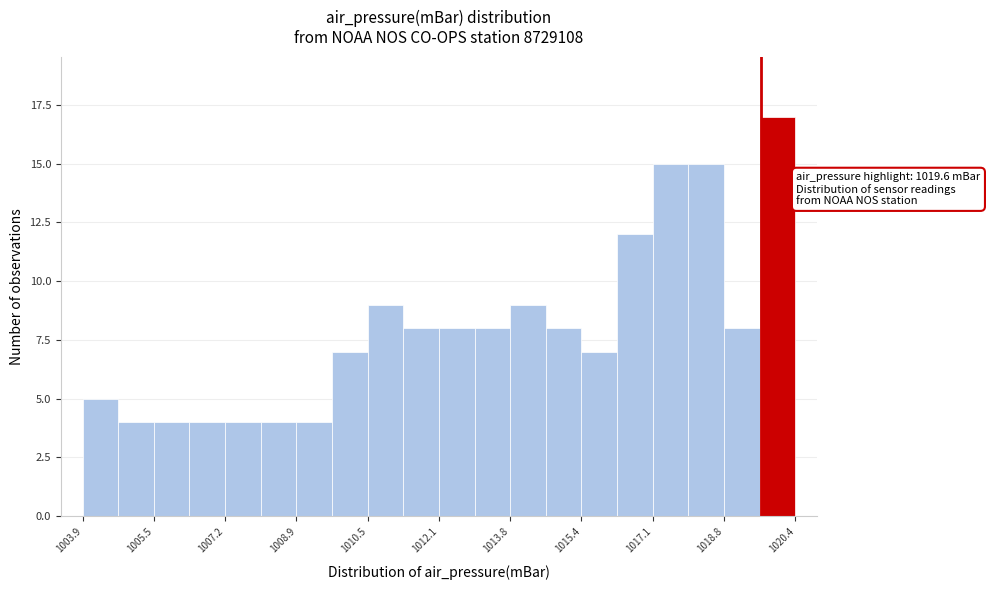

Which range on the x-axis has the tallest bar?

1019.6 to 1020.4